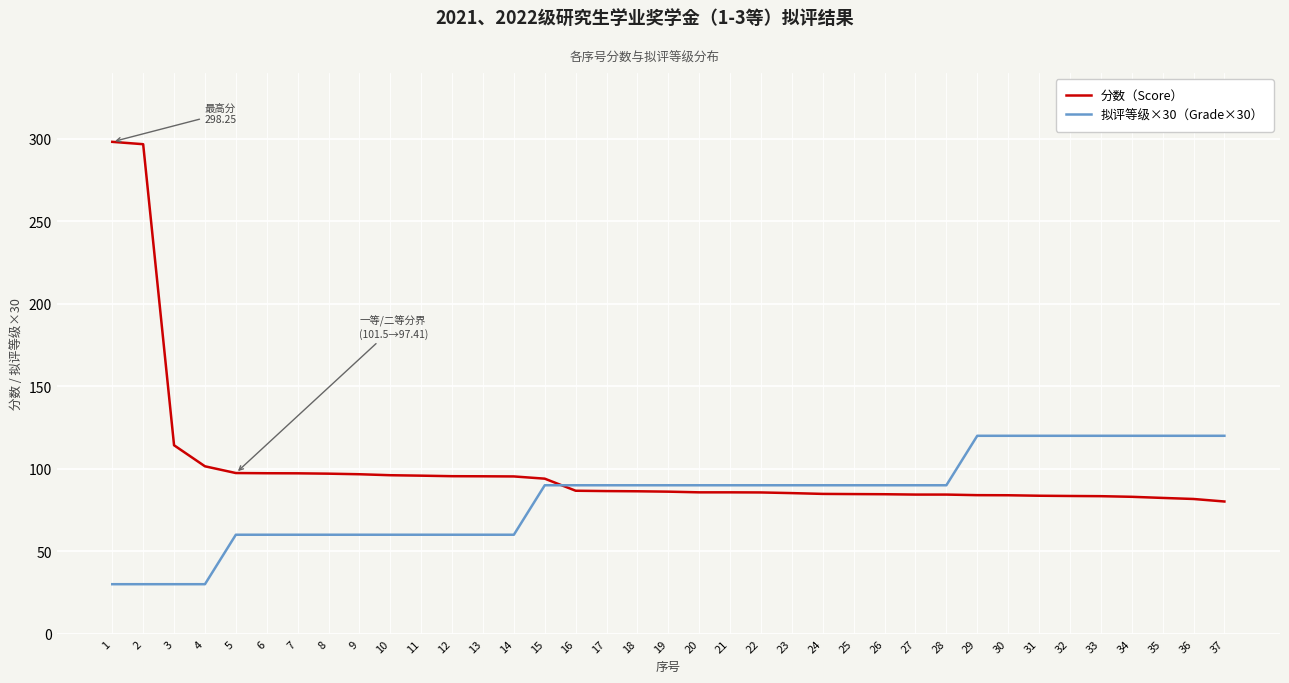

What is the sum of the 拟评等级×30（Grade×30） values at 16 and 24?

180.0